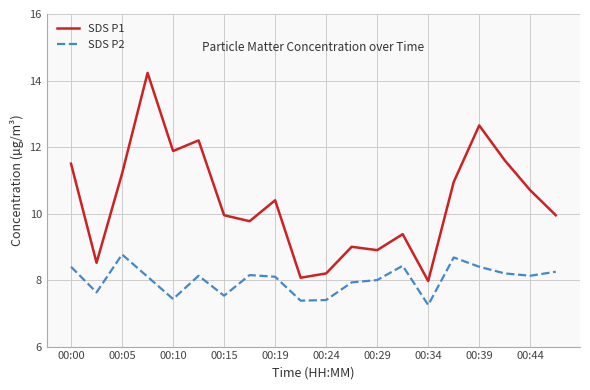

List the series in order of their peak value, highest first.

SDS P1, SDS P2